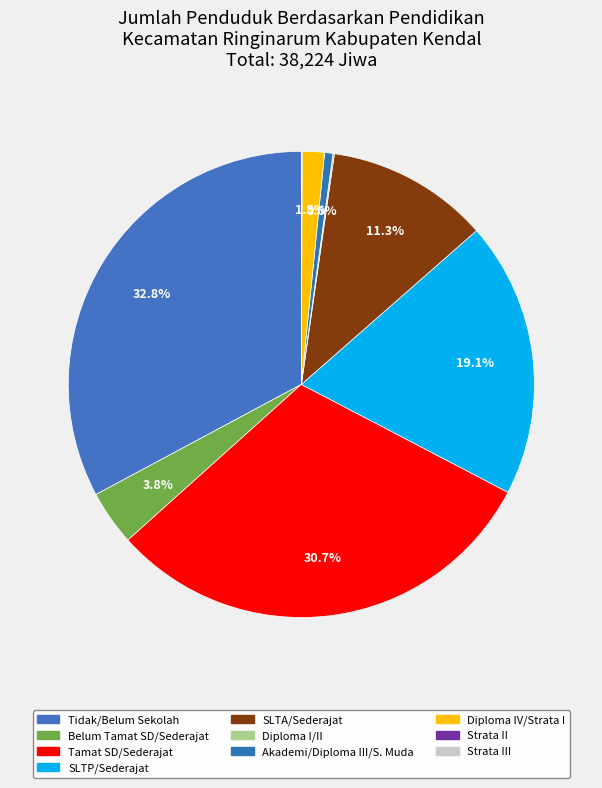

Which category has the smallest portion of the pie?

Strata III